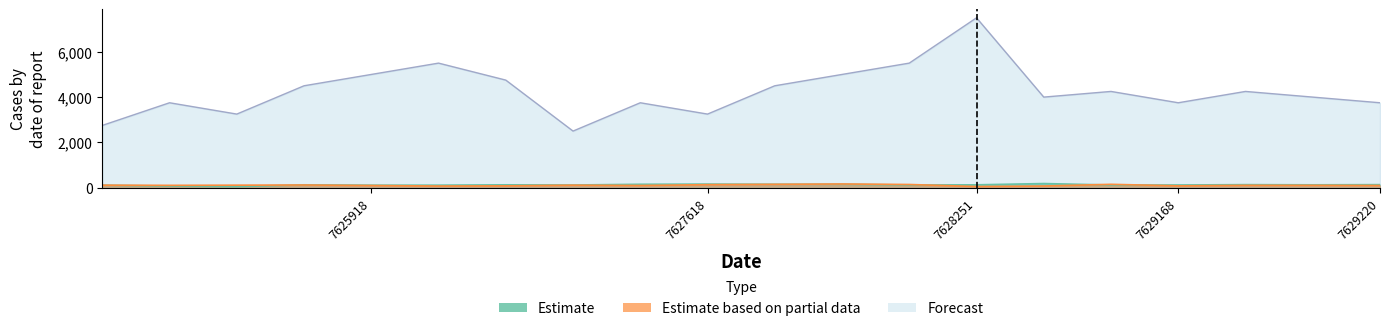

True or false: Forecast and Estimate intersect in this chart.

False